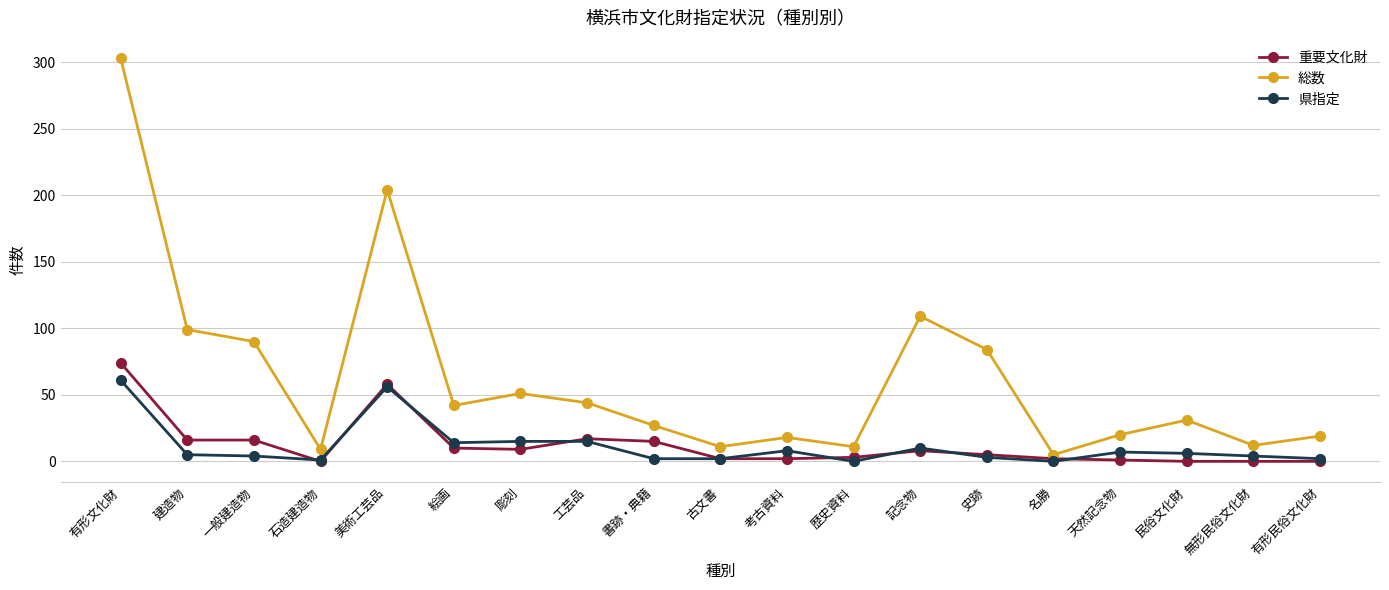

How many values in the 総数 series are below 31?

9